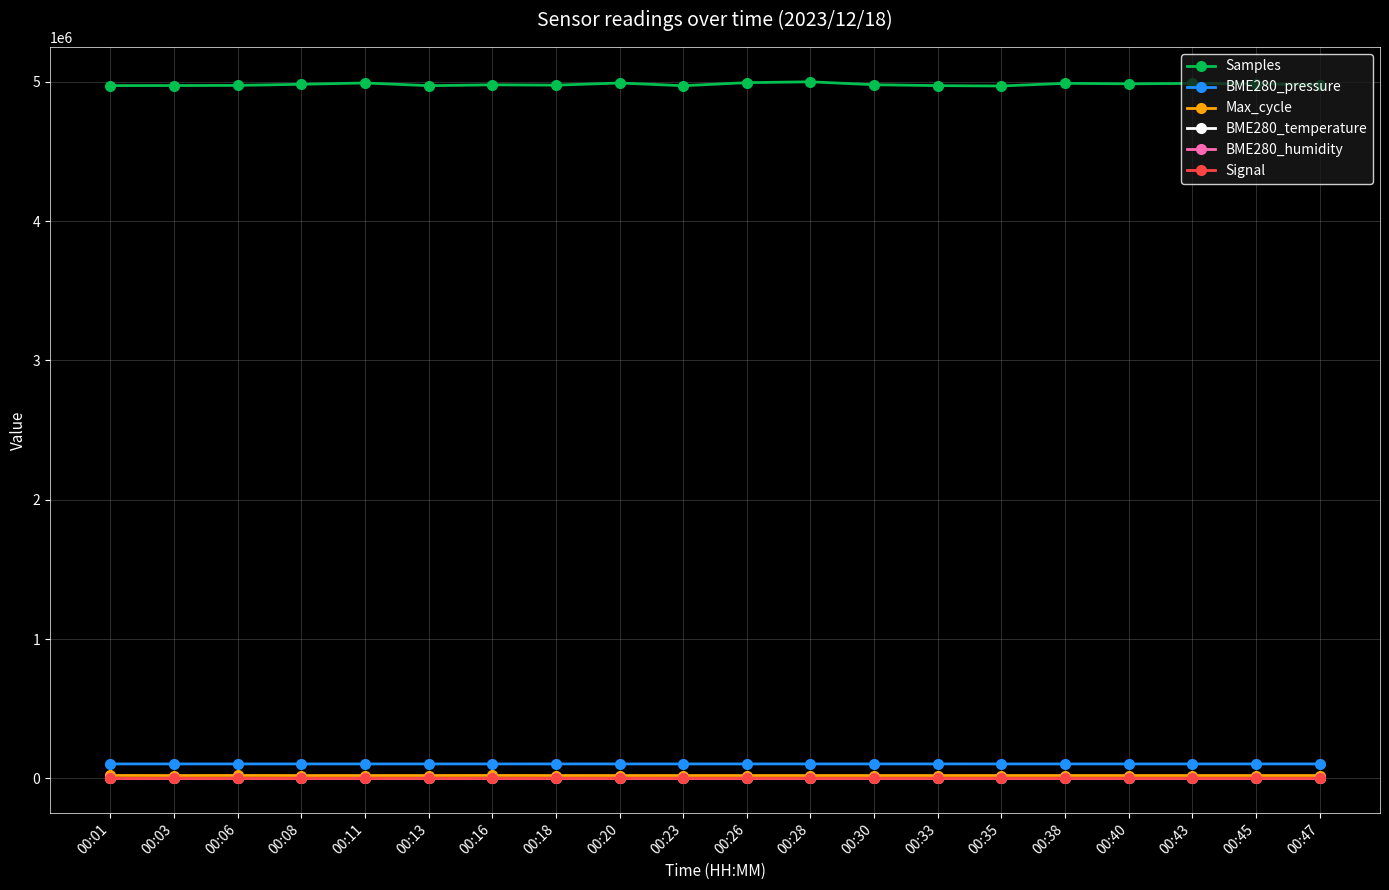

Which series has the largest total across all categories?

Samples